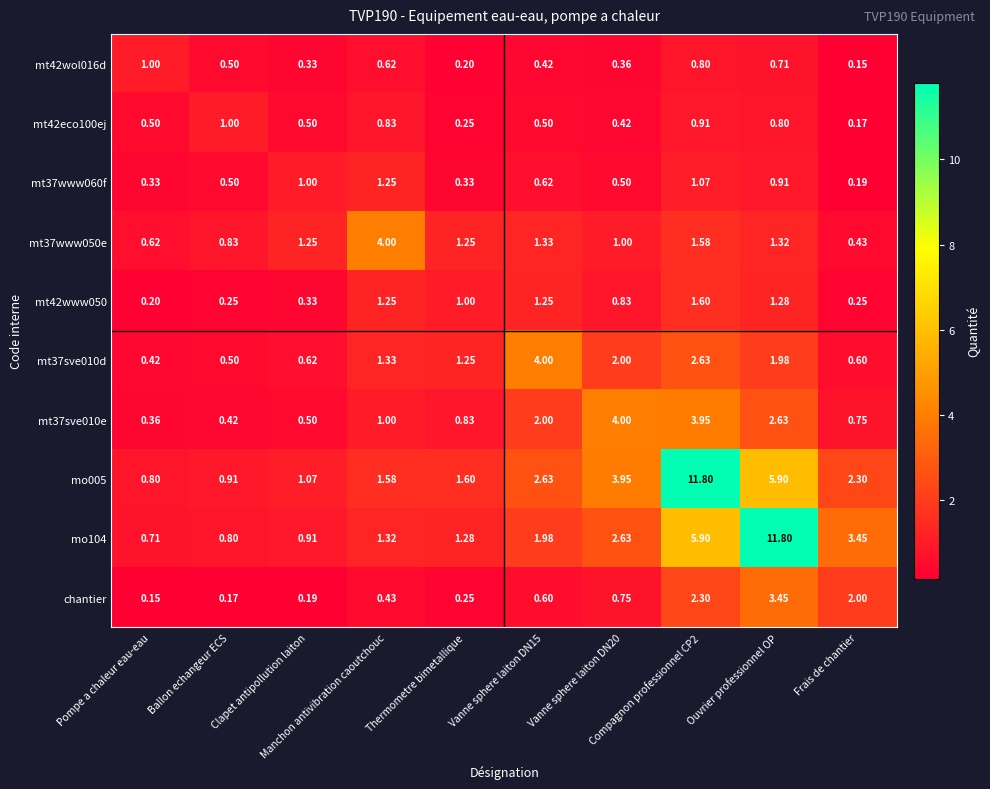

Rank the series by their maximum value, from lowest to highest.

mt42wol016d, mt42eco100ej, mt37www060f, mt42www050, chantier, mt37www050e, mt37sve010d, mt37sve010e, mo005, mo104